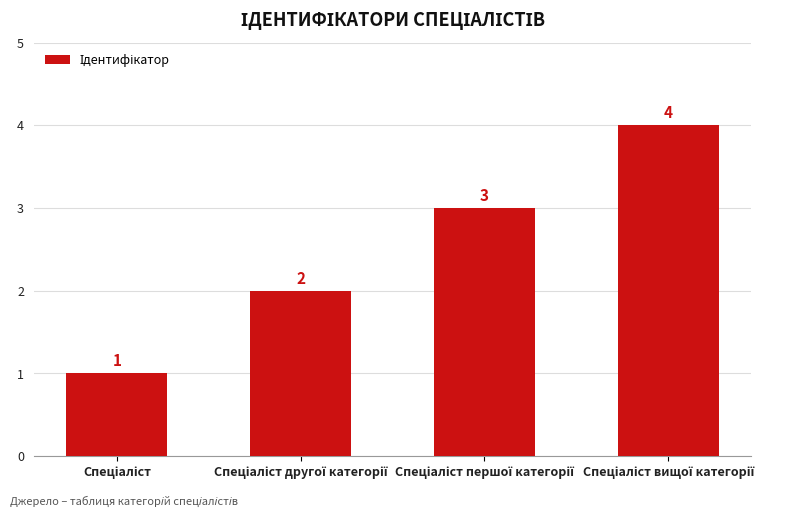

Reading left to right, list all the values displayed in this chart.

1	2	3	4